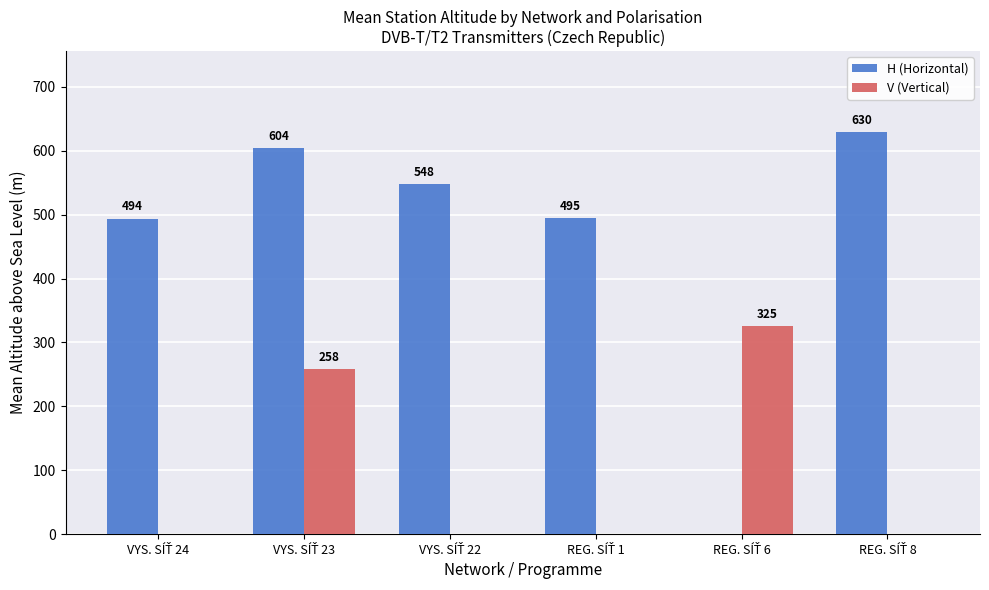

What is the maximum value for V (Vertical)?

325